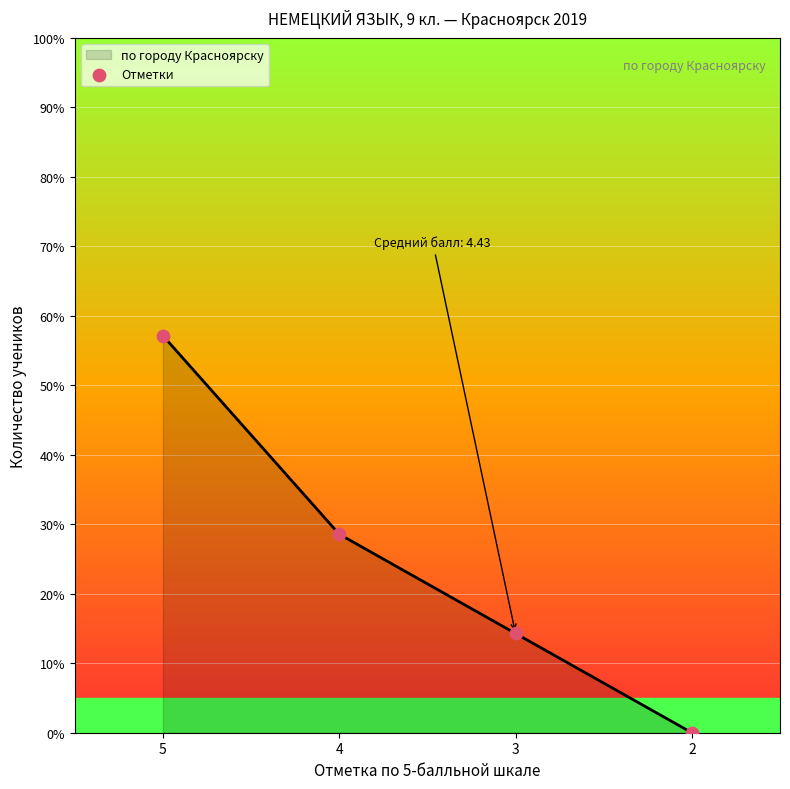

Between 5 and 3, which is larger?

5